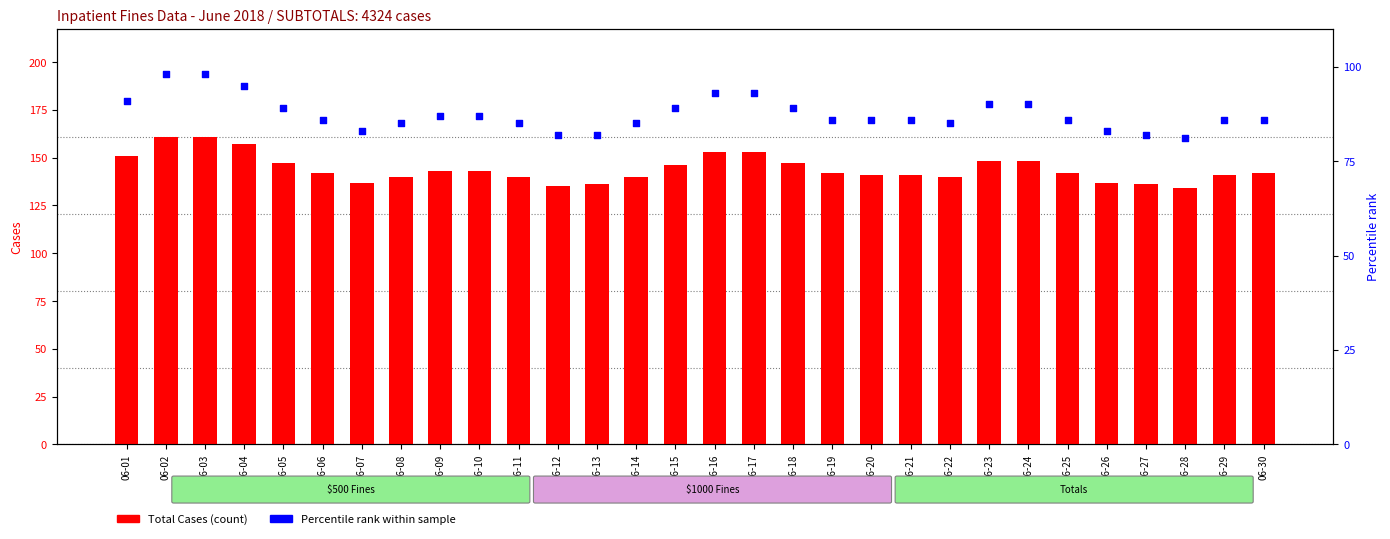

What is the total value across all series at 06-24?

238